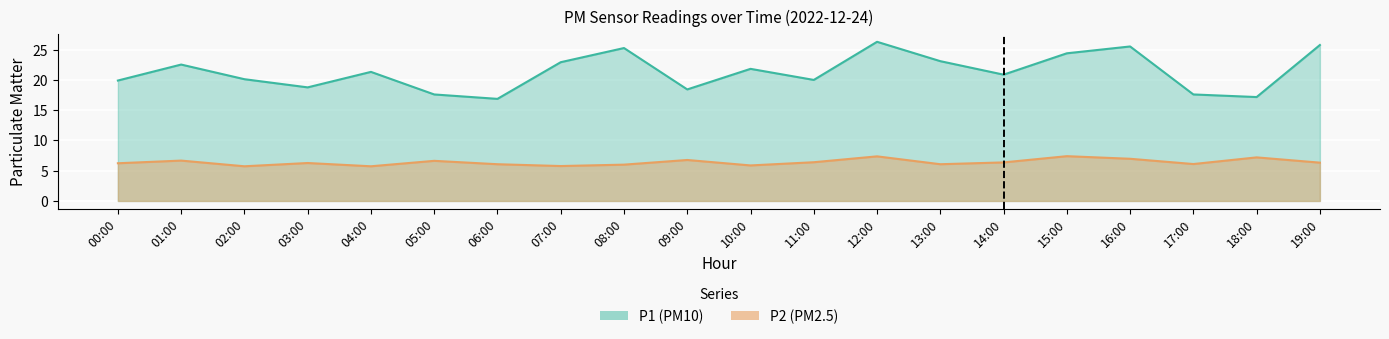

At which category is the sum across all series the highest?

12:00